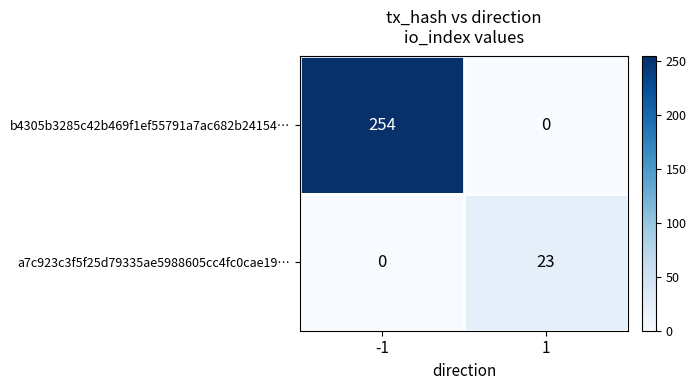

Reading left to right, extract all data points from this chart.

b4305b3285c42b469f1ef55791a7ac682b24154…: -1=254	1=0
a7c923c3f5f25d79335ae5988605cc4fc0cae19…: -1=0	1=23